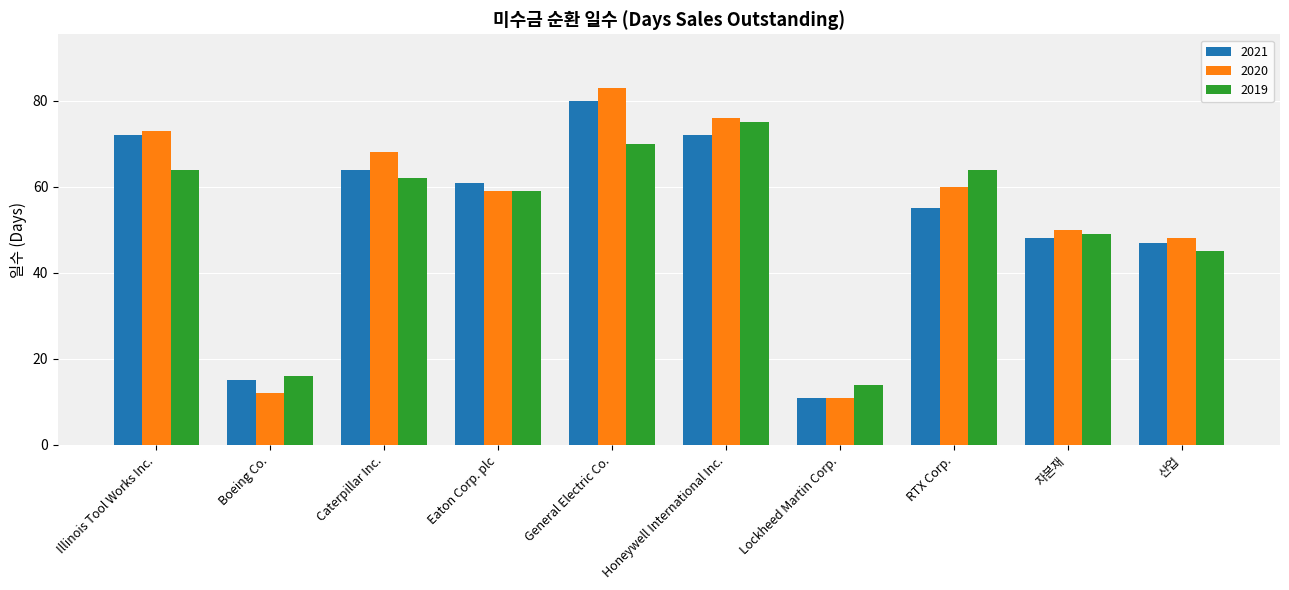

How many bars are there in total?

30